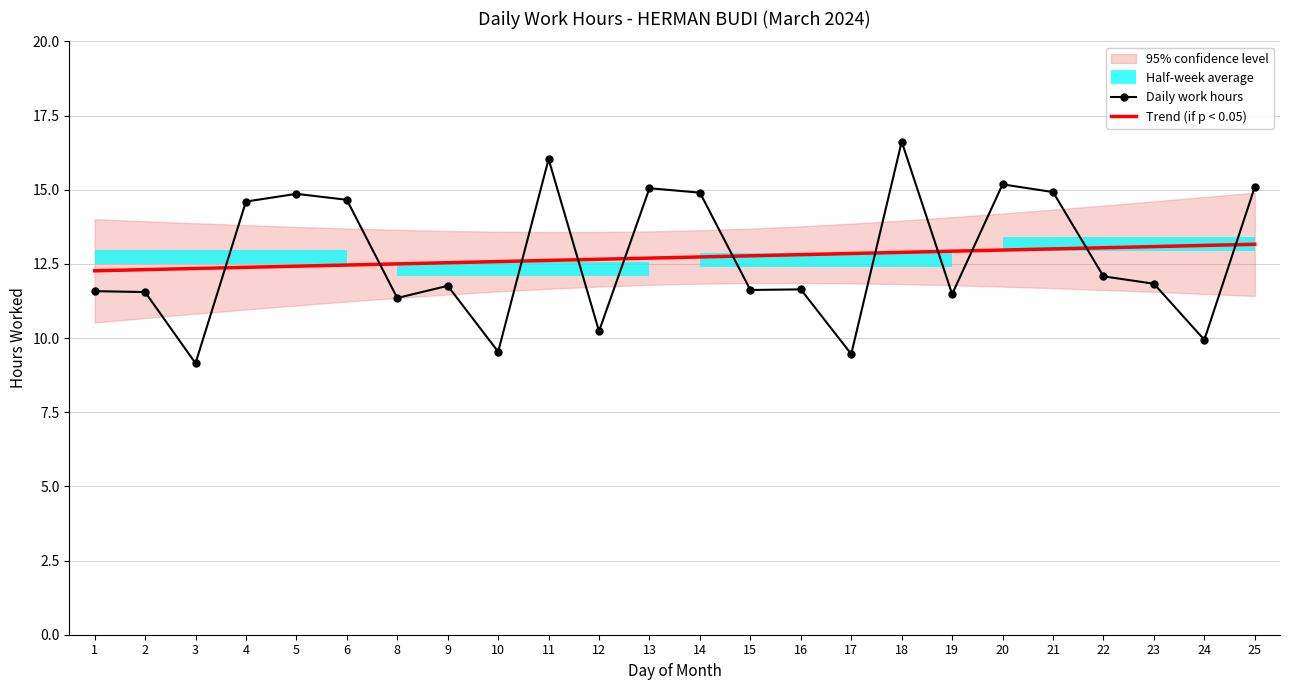

What is the minimum value for Trend (if p < 0.05)?

12.3